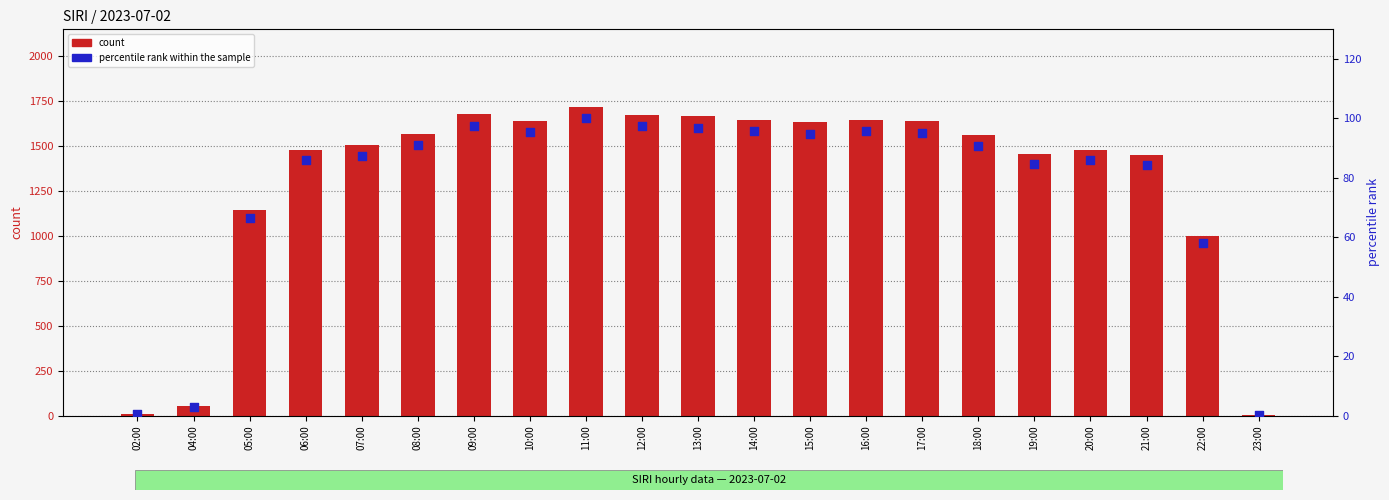

What is the total value across all series at 12:00?

1772.4